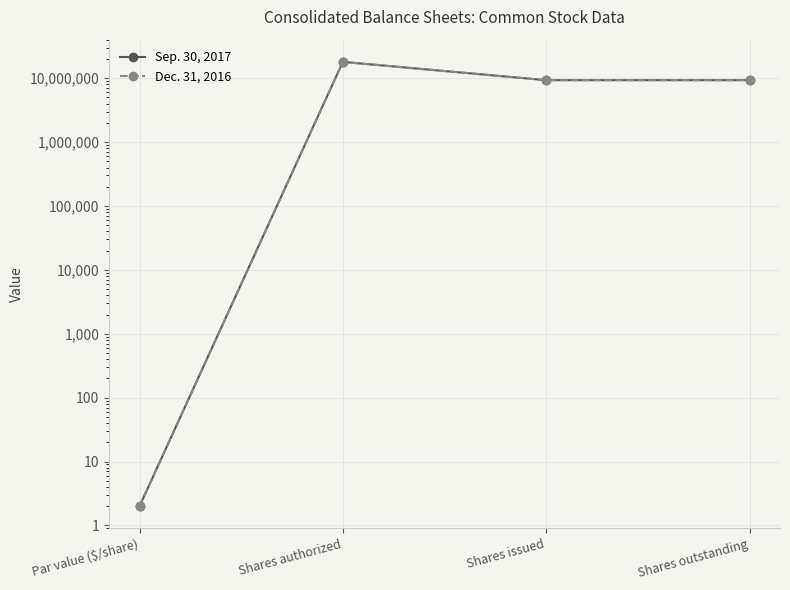

How many lines are shown in the chart?

2